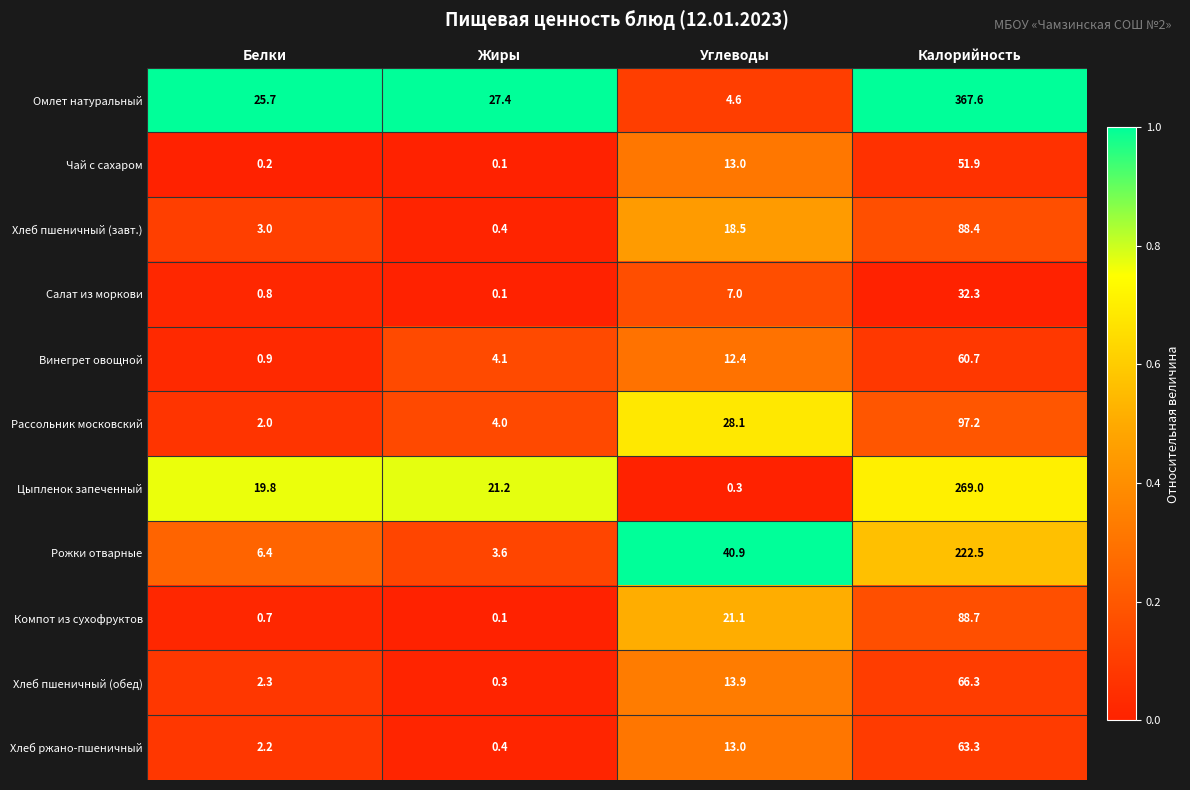

What is the total value across all series at Жиры?

61.7